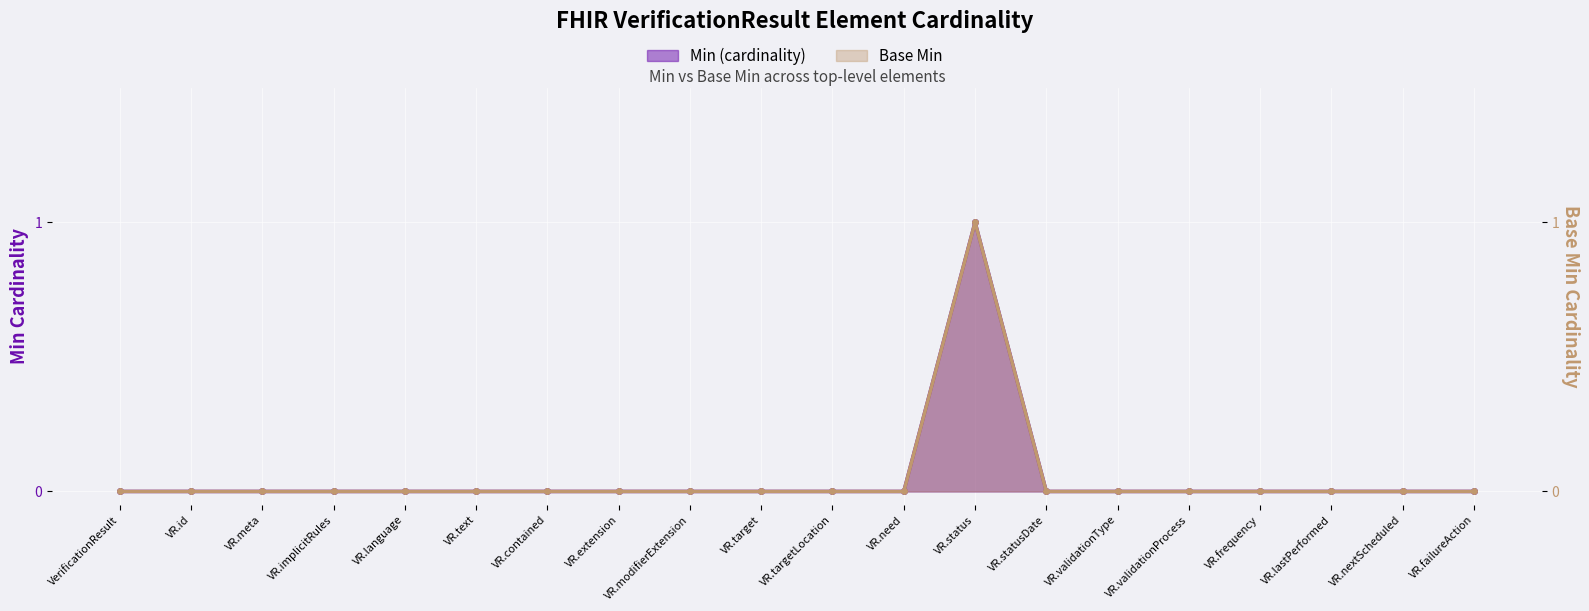

Which series has the largest total across all categories?

Min (cardinality)